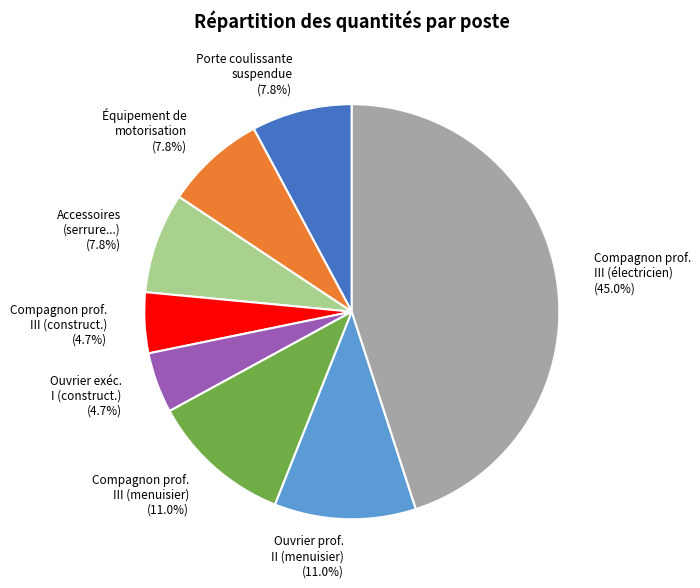

Between Porte coulissante suspendue and Compagnon prof. III (menuisier), which is larger?

Compagnon prof. III (menuisier)